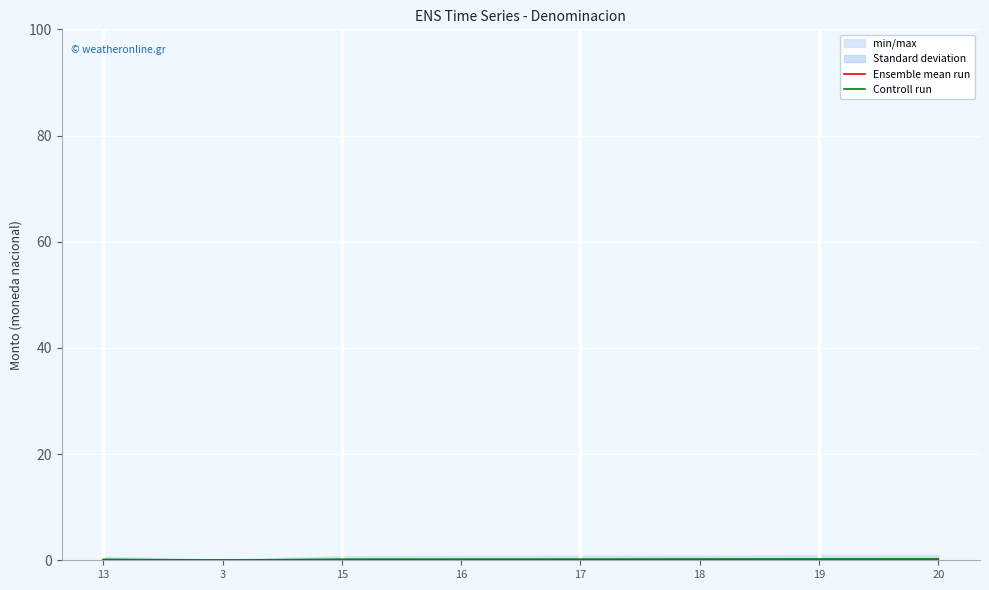

Reading right to left, what are all the values shown in this chart?

Ensemble mean run: 20=0.0	19=0.0	18=0.0	17=0.0	16=0.0	15=0.0	3=0.0	13=0.0
Controll run: 20=0.2	19=0.2	18=0.2	17=0.2	16=0.2	15=0.2	3=0.0	13=0.2